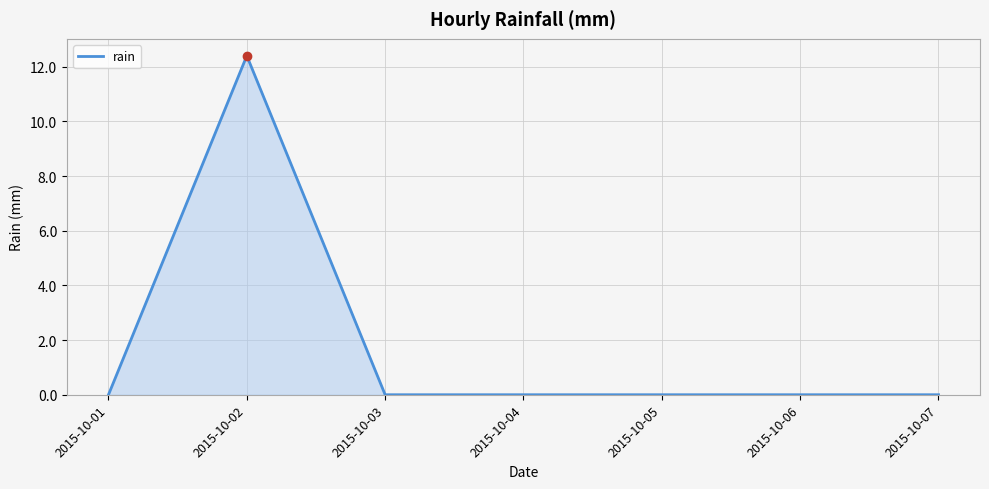

What is the average value?

1.8